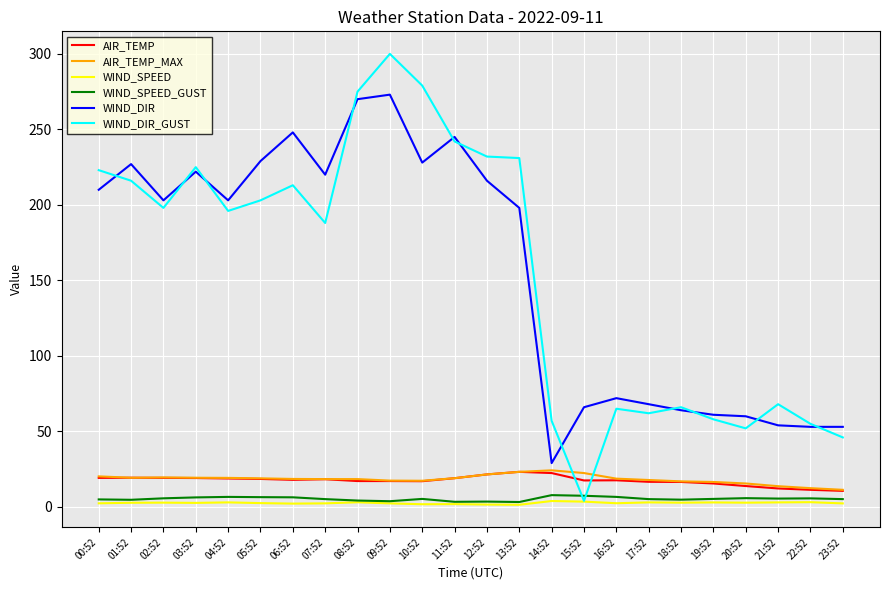

True or false: AIR_TEMP_MAX has a value of 24.2 at 14:52.

True